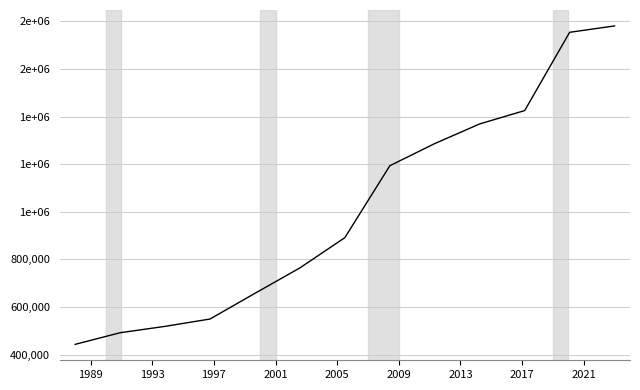

Is this an area chart (filled region under the line)?

No